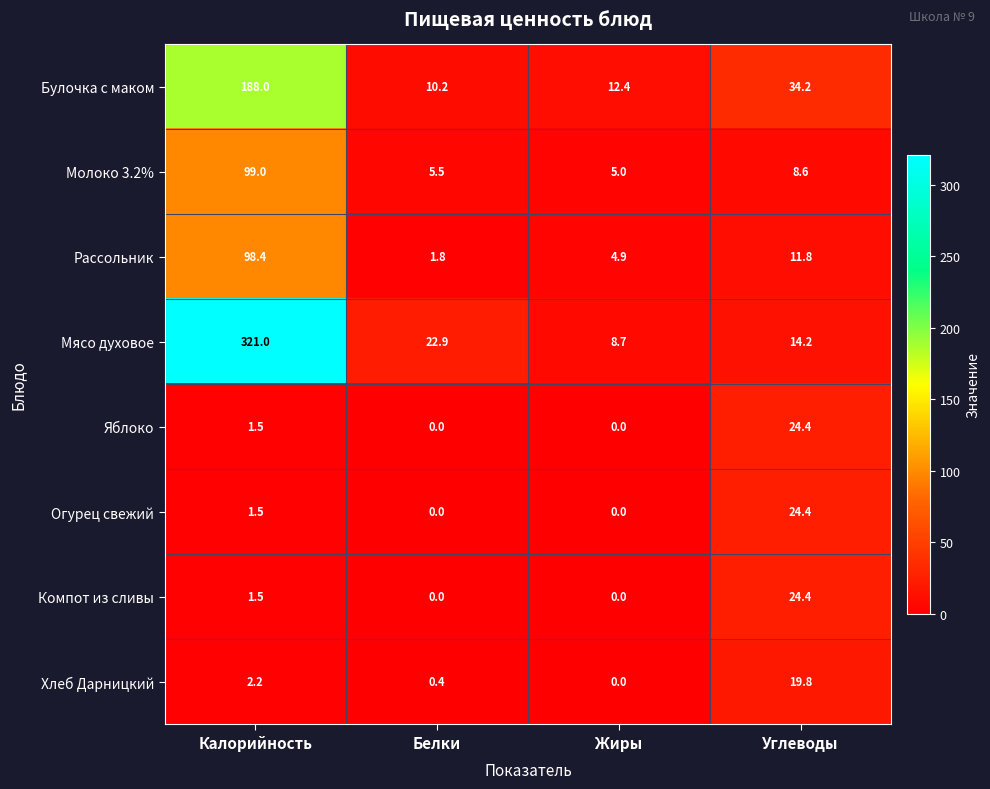

Is it true that Огурец свежий equals -15.3 at Белки?

False